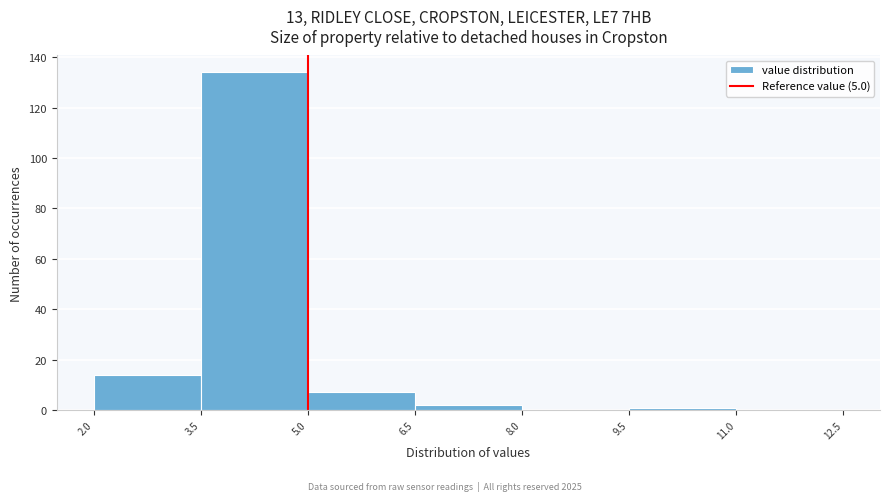

What is the height of the bar covering 2.0 to 3.5 on the x-axis? The values are not printed on the chart, so give them approximately, as read against the axis.

14